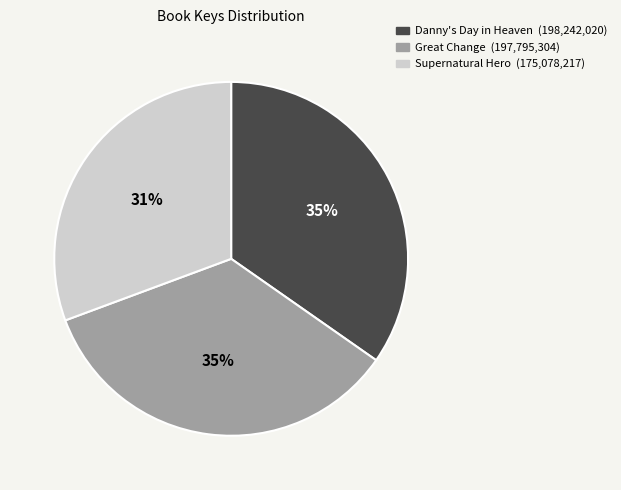

The Danny's Day in Heaven slice represents 42% of the pie. True or false?

False